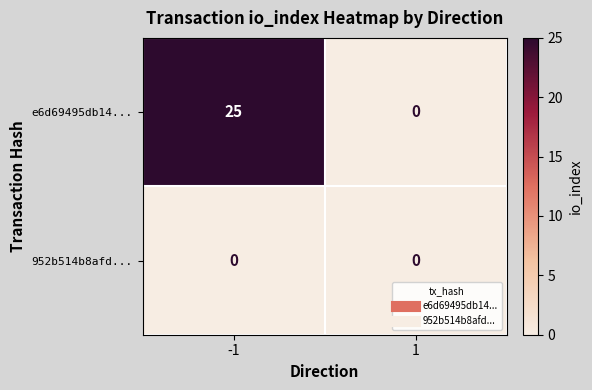

What is the difference between the e6d69495db14... values at 1 and -1?

25